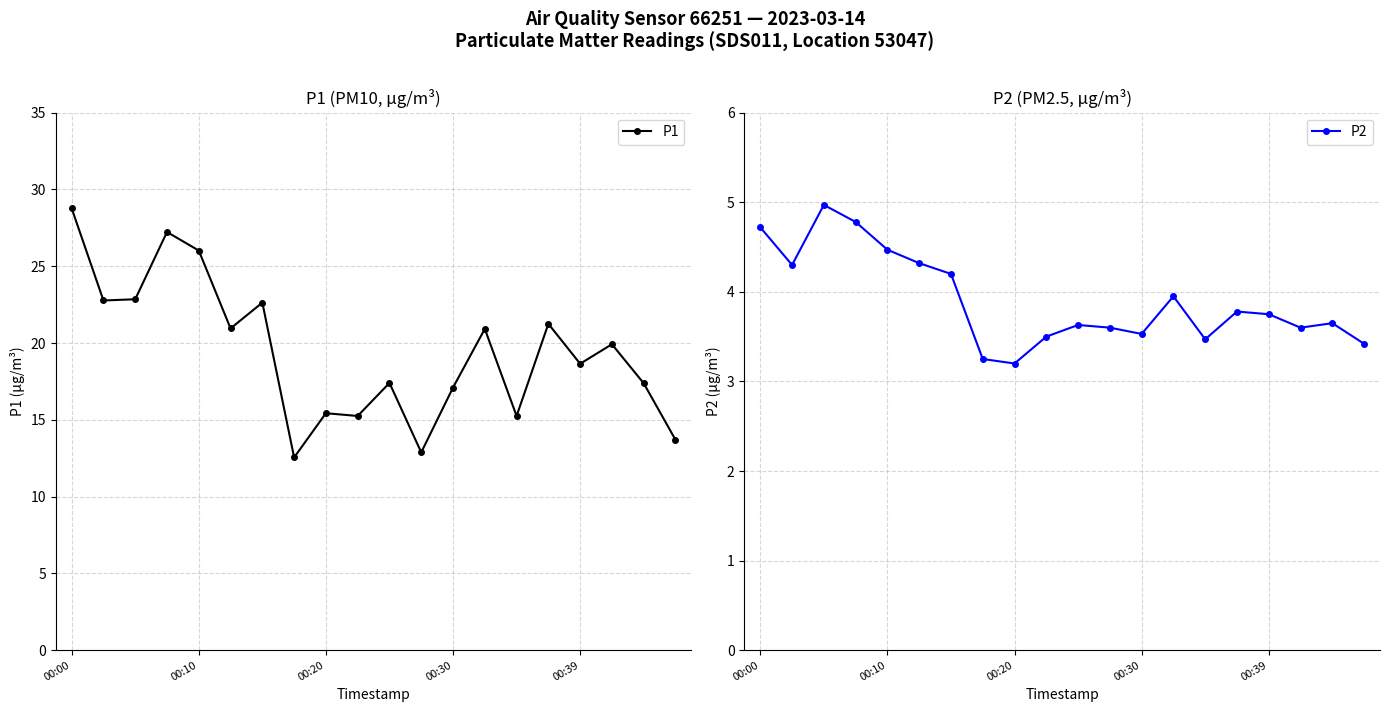

At how many categories does at least one series exceed 9?

20